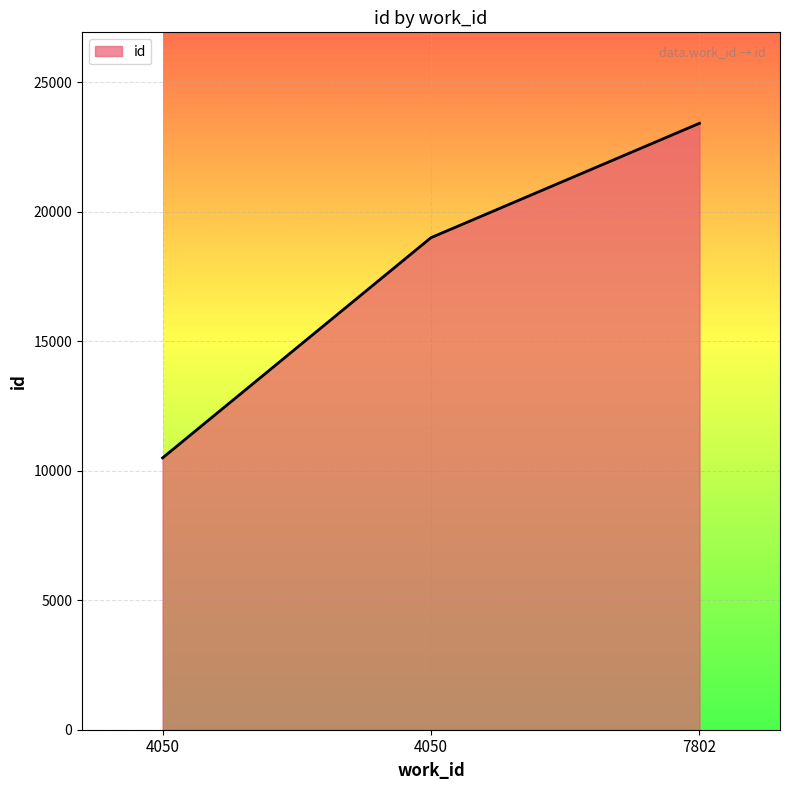

How many series are shown in this chart?

1